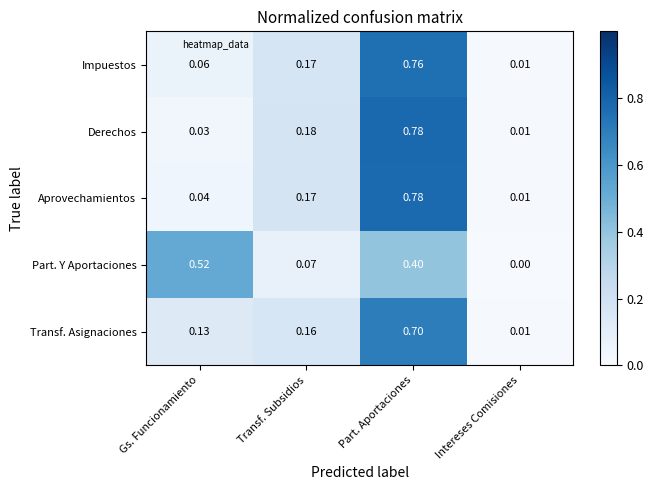

Which label corresponds to the smallest value in the chart?

Intereses Comisiones